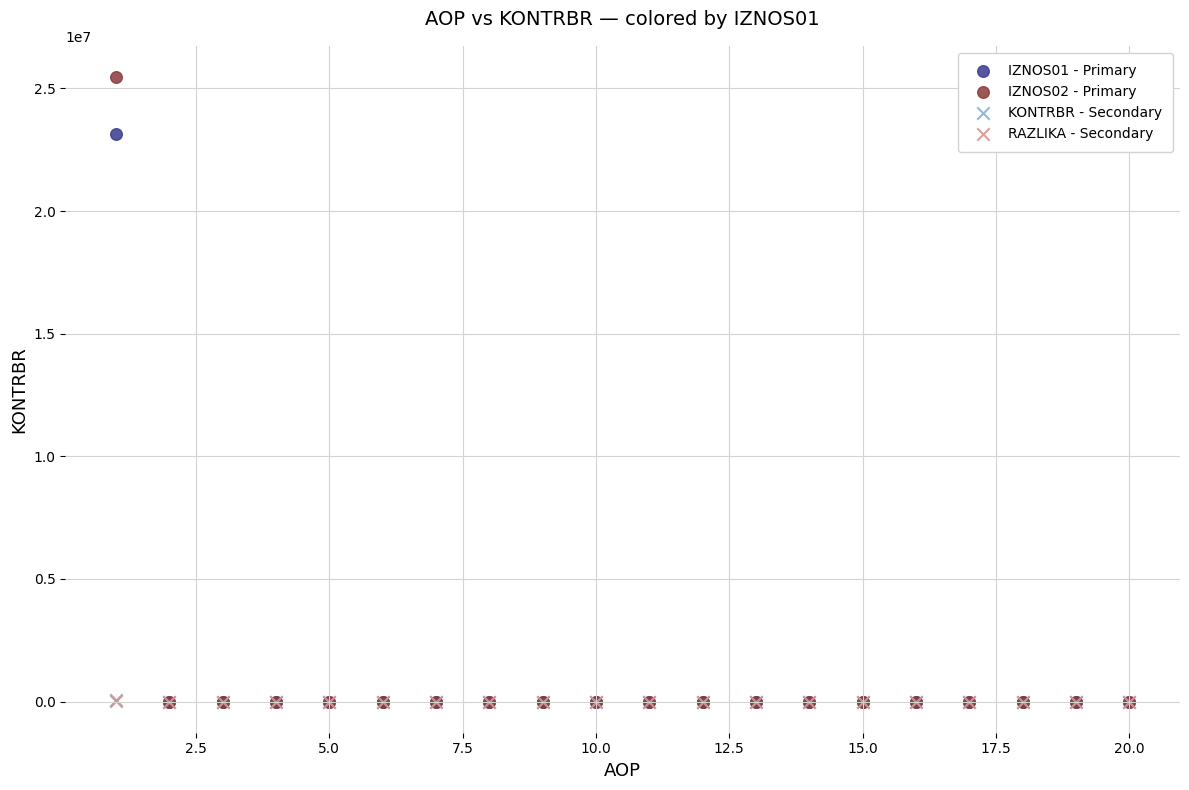

What are all the series names shown in the legend?

IZNOS01 - Primary, IZNOS02 - Primary, KONTRBR - Secondary, RAZLIKA - Secondary